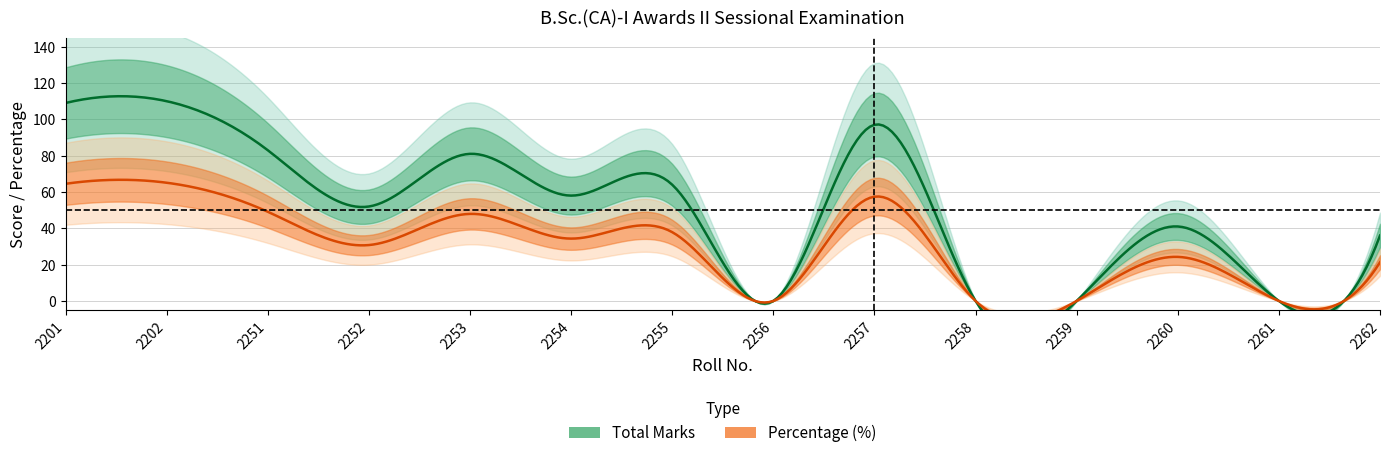

What is the difference between the maximum and minimum values in the Total series?

110.0